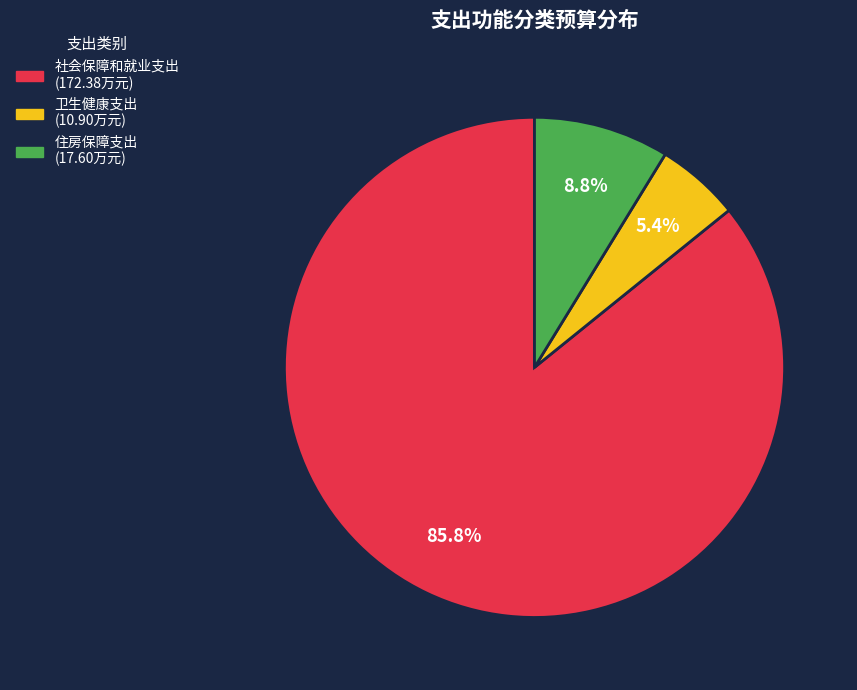

What is the smallest slice in the pie chart?

卫生健康支出